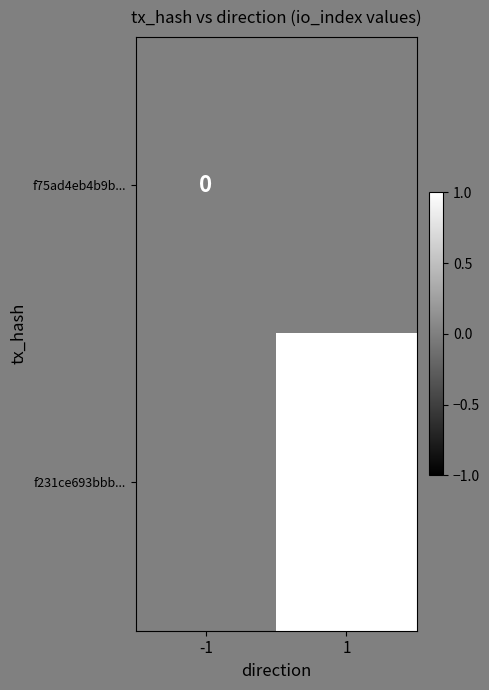

At how many categories does at least one series exceed 2?

1